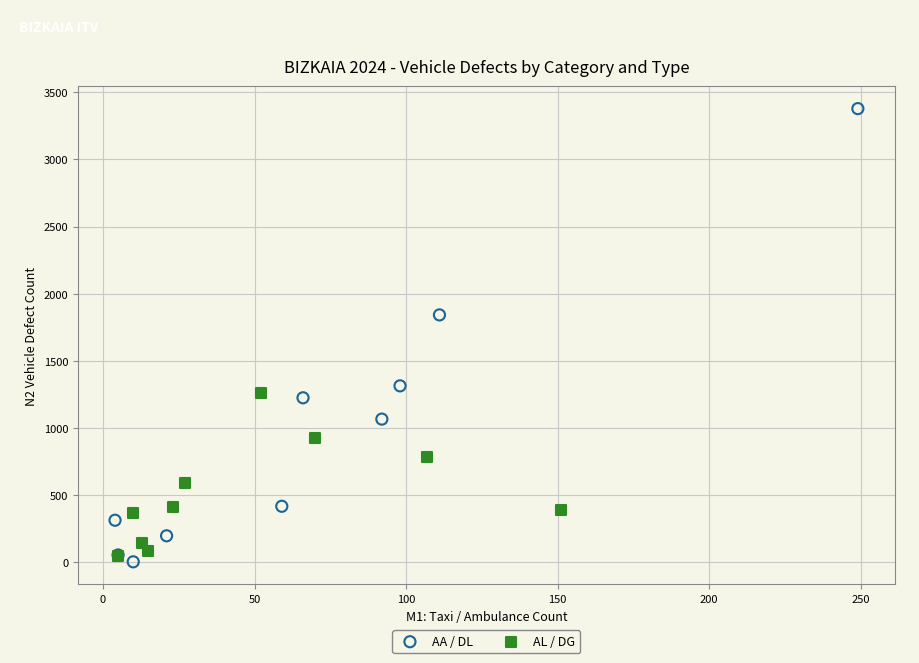

Which series contains the highest Y value?

AA / DL